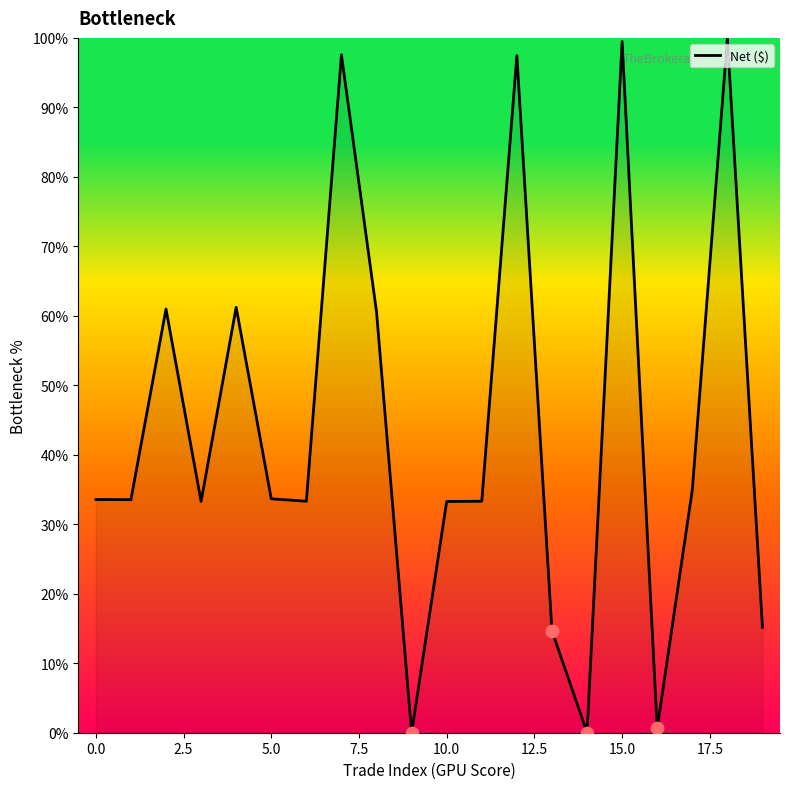

What is the maximum value shown in the chart?

100.0